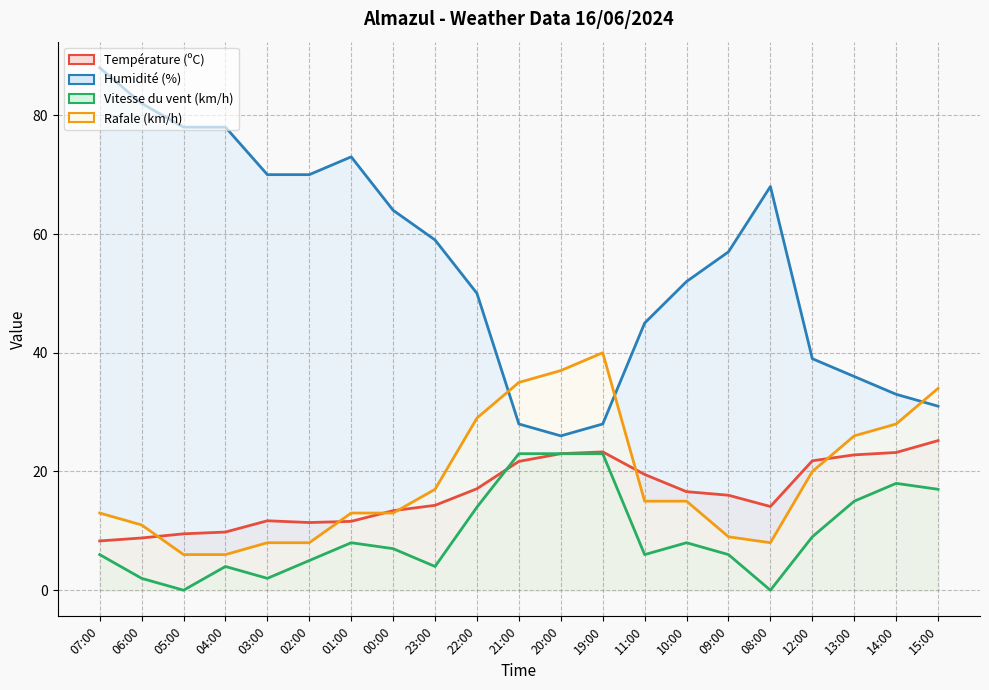

Does the chart display data point markers on the line(s)?

No